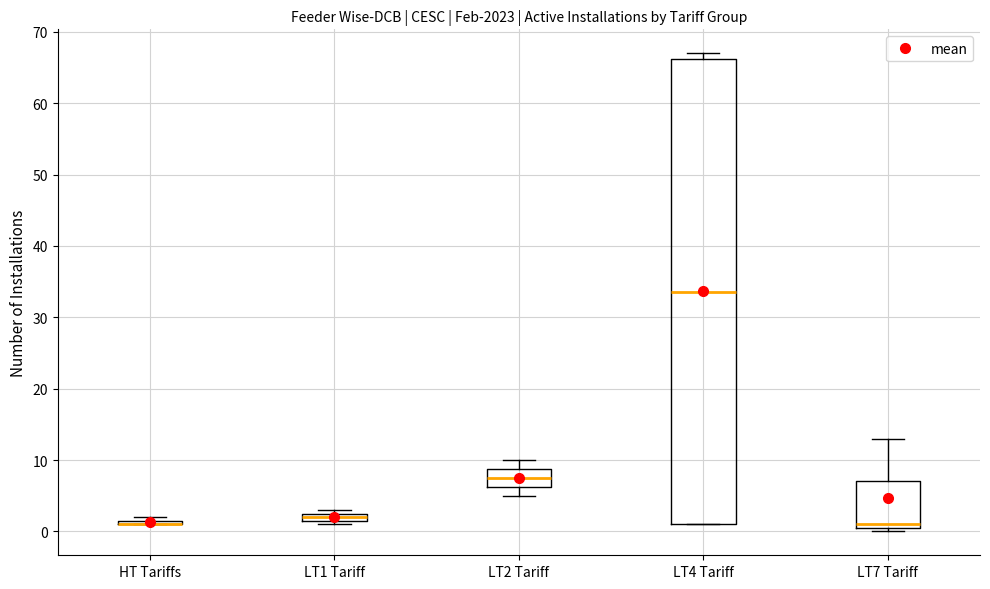

Where is the upper edge of the box for LT7 Tariff on the y-axis? The values are not printed on the chart, so give them approximately, as read against the axis.

7